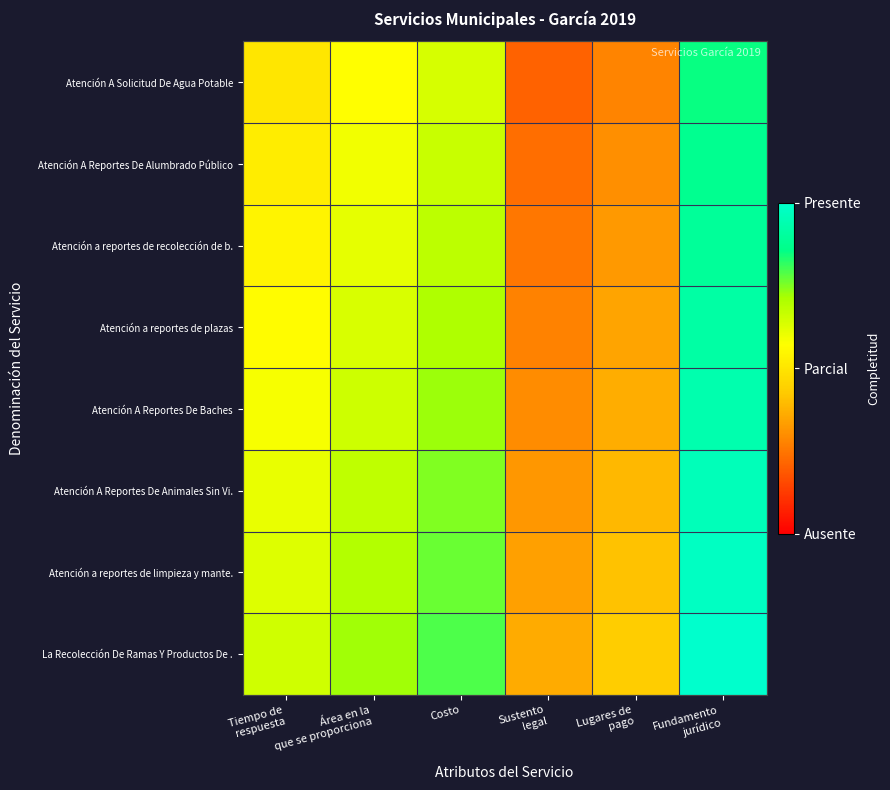

Reading right to left, transcribe all the data shown in this chart.

Atención A Solicitud De Agua Potable: Fundamento
jurídico=0.8	Lugares de
pago=0.3	Sustento
legal=0.2	Costo=0.6	Área en la
que se proporciona=0.6	Tiempo de
respuesta=0.5
Atención A Reportes De Alumbrado Público: Fundamento
jurídico=0.9	Lugares de
pago=0.3	Sustento
legal=0.2	Costo=0.7	Área en la
que se proporciona=0.6	Tiempo de
respuesta=0.5
Atención a reportes de recolección de b.: Fundamento
jurídico=0.9	Lugares de
pago=0.3	Sustento
legal=0.3	Costo=0.7	Área en la
que se proporciona=0.6	Tiempo de
respuesta=0.5
Atención a reportes de plazas: Fundamento
jurídico=0.9	Lugares de
pago=0.3	Sustento
legal=0.3	Costo=0.7	Área en la
que se proporciona=0.6	Tiempo de
respuesta=0.6
Atención A Reportes De Baches: Fundamento
jurídico=0.9	Lugares de
pago=0.4	Sustento
legal=0.3	Costo=0.7	Área en la
que se proporciona=0.7	Tiempo de
respuesta=0.6
Atención A Reportes De Animales Sin Vi.: Fundamento
jurídico=1.0	Lugares de
pago=0.4	Sustento
legal=0.3	Costo=0.7	Área en la
que se proporciona=0.7	Tiempo de
respuesta=0.6
Atención a reportes de limpieza y mante.: Fundamento
jurídico=1.0	Lugares de
pago=0.4	Sustento
legal=0.3	Costo=0.8	Área en la
que se proporciona=0.7	Tiempo de
respuesta=0.6
La Recolección De Ramas Y Productos De .: Fundamento
jurídico=1.0	Lugares de
pago=0.4	Sustento
legal=0.4	Costo=0.8	Área en la
que se proporciona=0.7	Tiempo de
respuesta=0.7